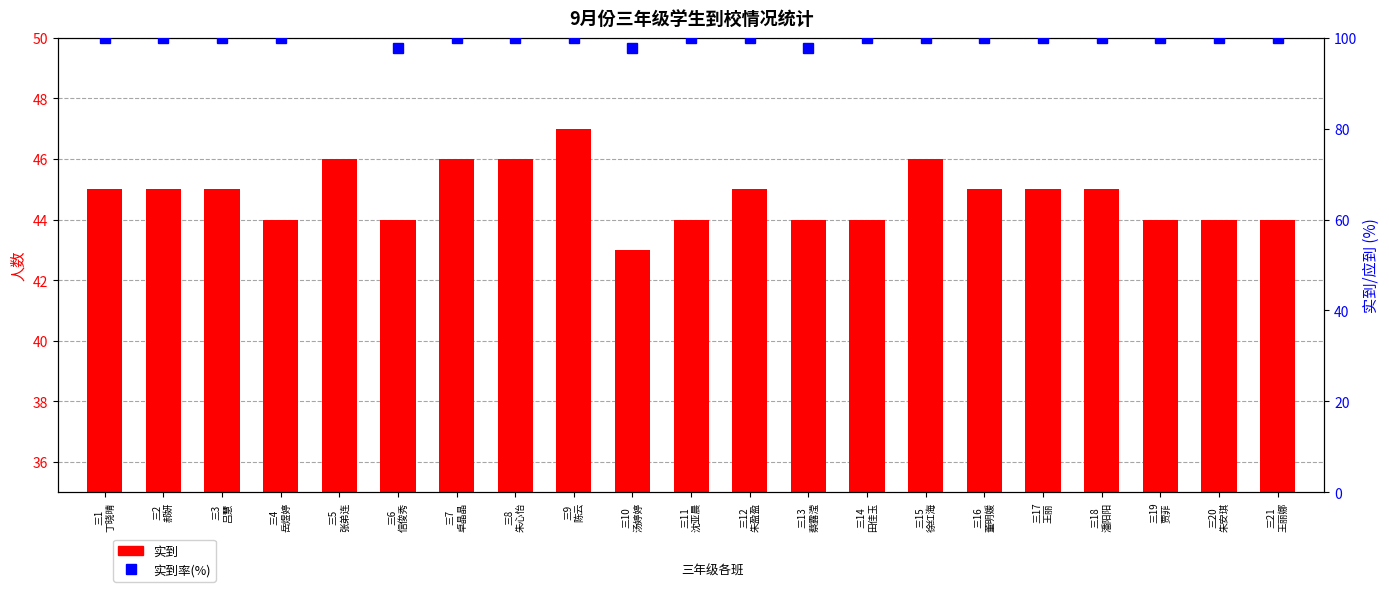

What is the sum of the 实到 values at 三9
陈云 and 三5
张弟连?

93.0